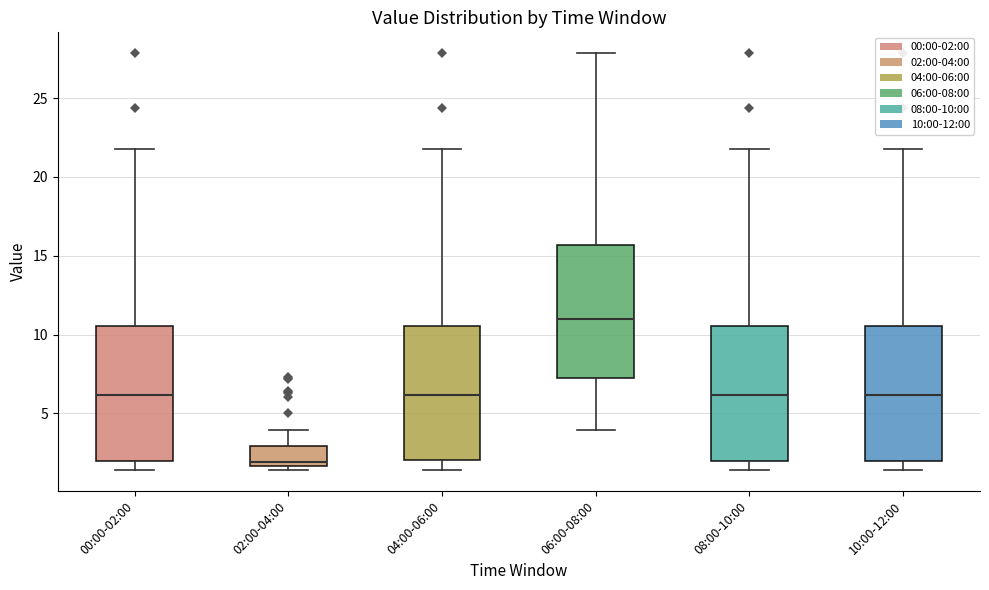

Which box's median line is the highest?

06:00-08:00